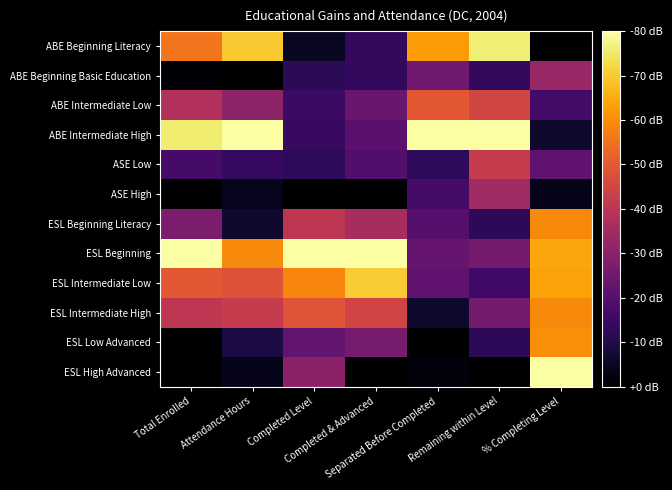

Which series has the largest range (max minus min)?

ESL High Advanced